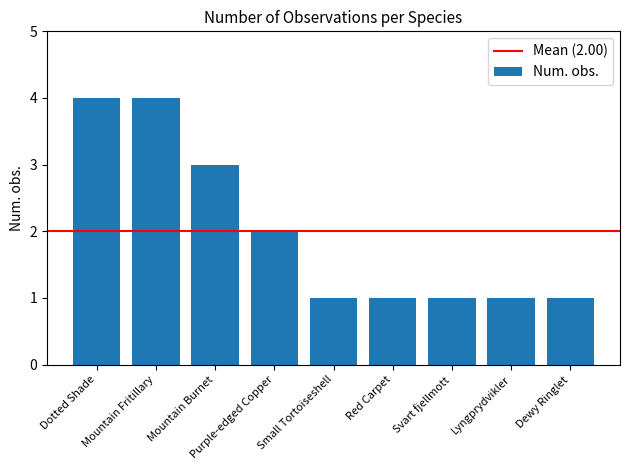

What position from the right is Purple-edged Copper?

6